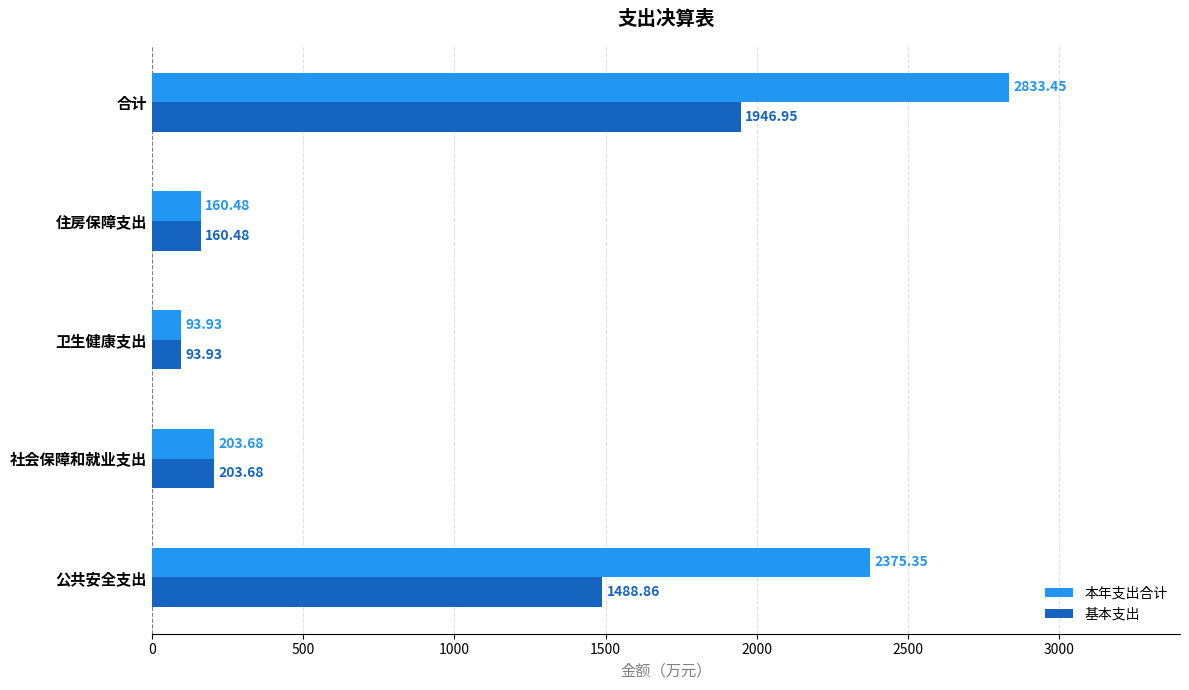

Which series has the largest range (max minus min)?

本年支出合计